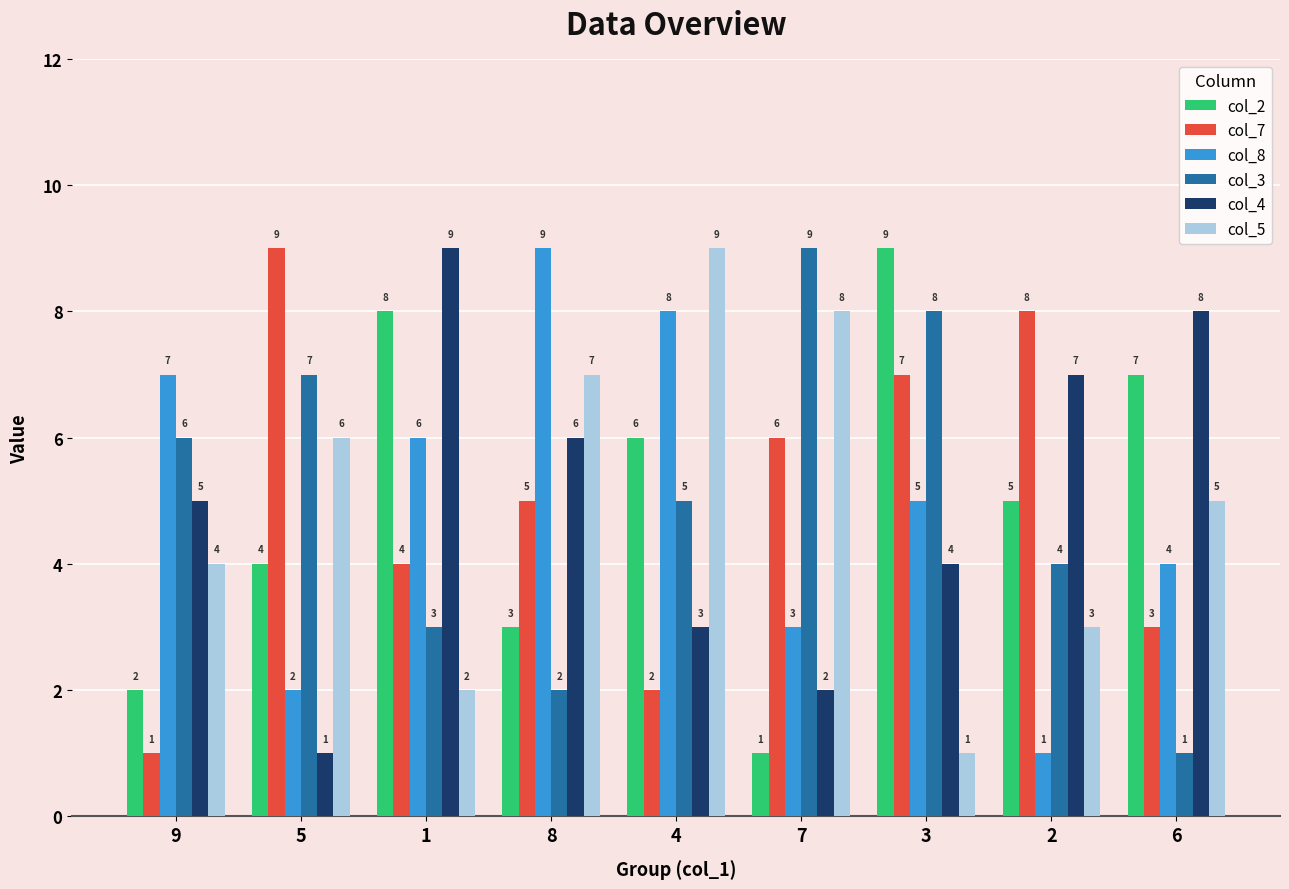

Between 9 and 4, which series saw the biggest shift?

col_5